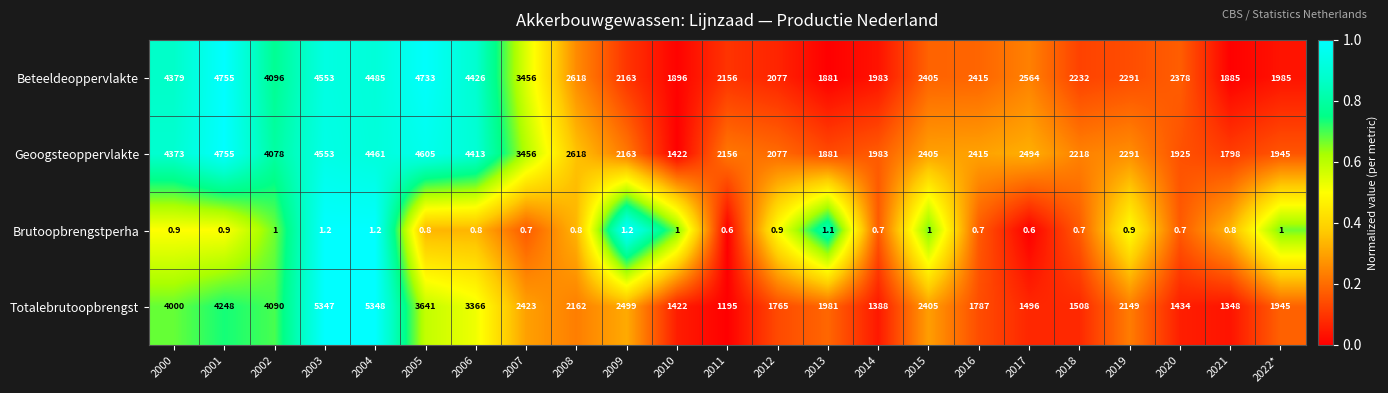

What is the difference between the second highest and second lowest values in the Totalebrutoopbrengst series?

3999.0